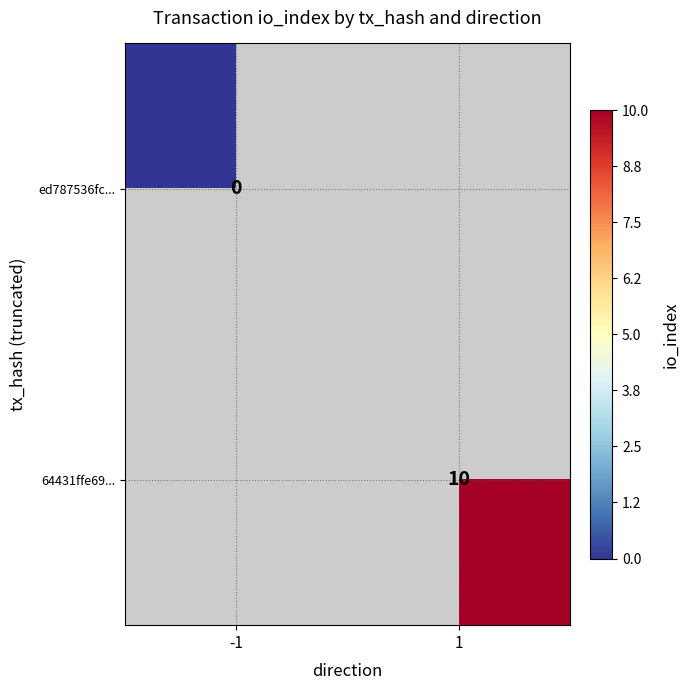

Is the value of 64431ffe69... at 1 greater than the value of ed787536fc... at -1?

Yes